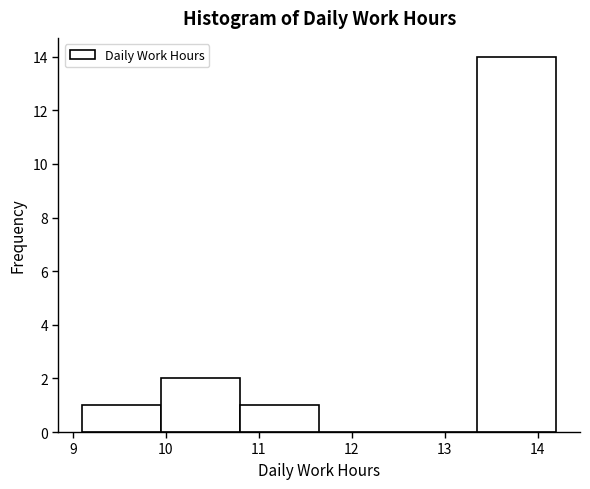

Reading left to right, list every bar in this chart as the range it spans on the x-axis followed by its height. Neither the bar edges nor the heights are printed on the chart, so give them approximately, as read against the axes.

9.10 to 9.95: 1
9.95 to 10.80: 2
10.80 to 11.65: 1
11.65 to 12.50: 0
12.50 to 13.35: 0
13.35 to 14.20: 14